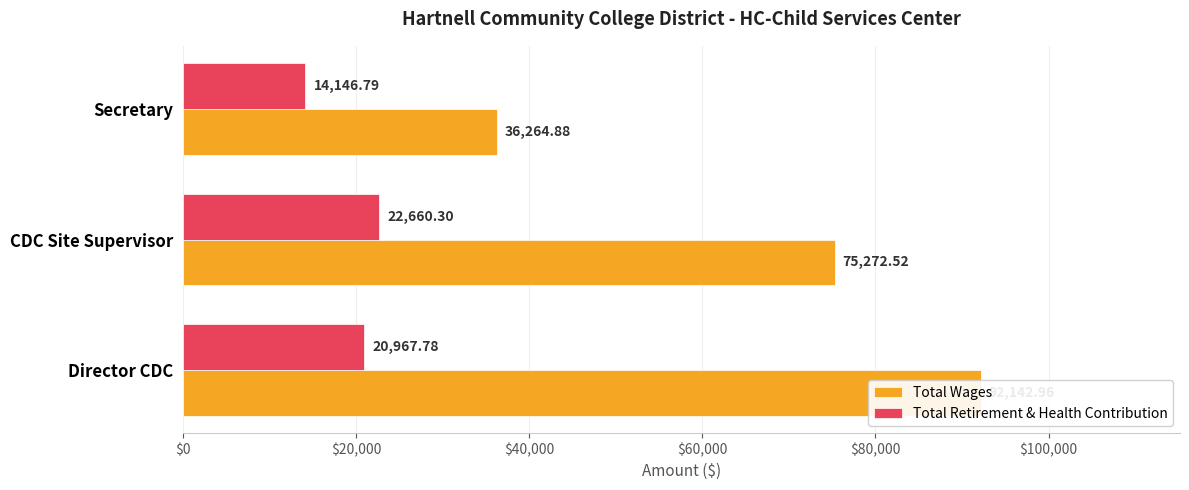

How many series are shown in this chart?

2